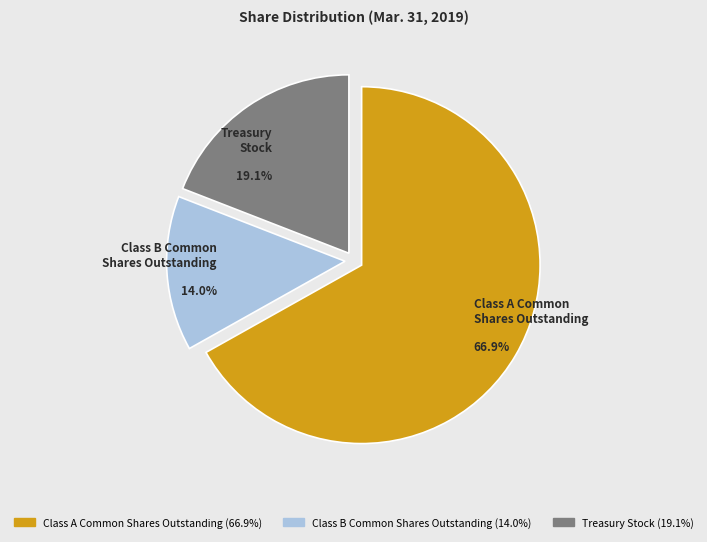

Approximately how many times larger is the value at Treasury Stock compared to Class A Common Shares Outstanding?

0.3